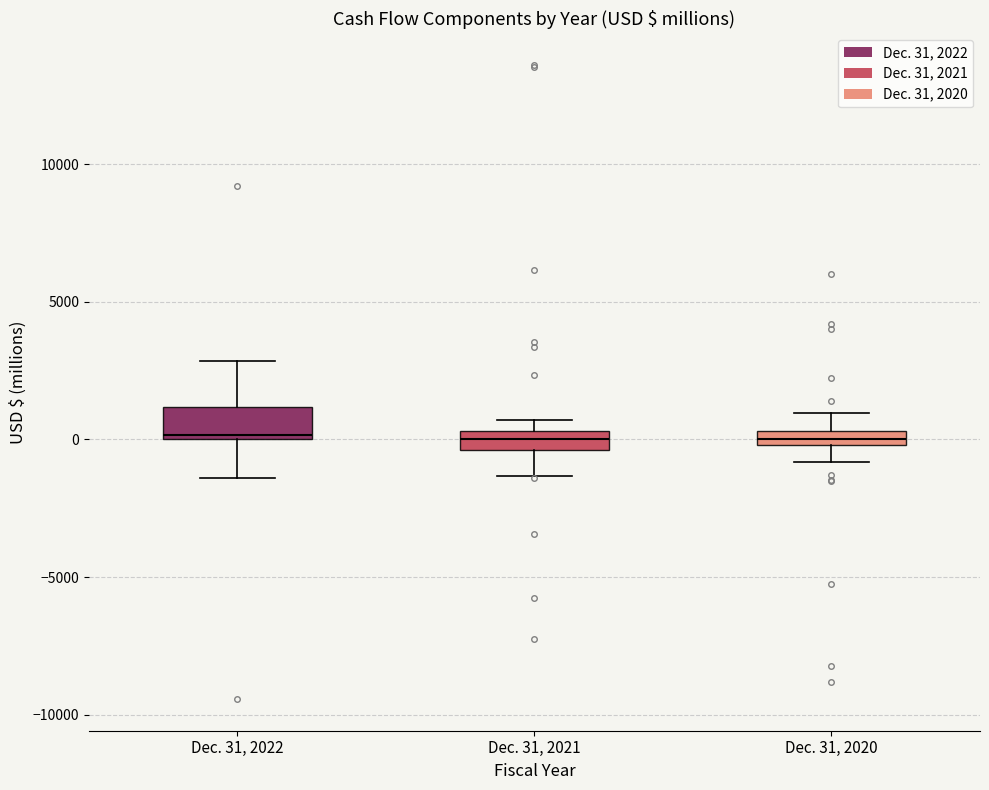

Where is the lower edge of the box for Dec. 31, 2020 on the y-axis? The values are not printed on the chart, so give them approximately, as read against the axis.

0